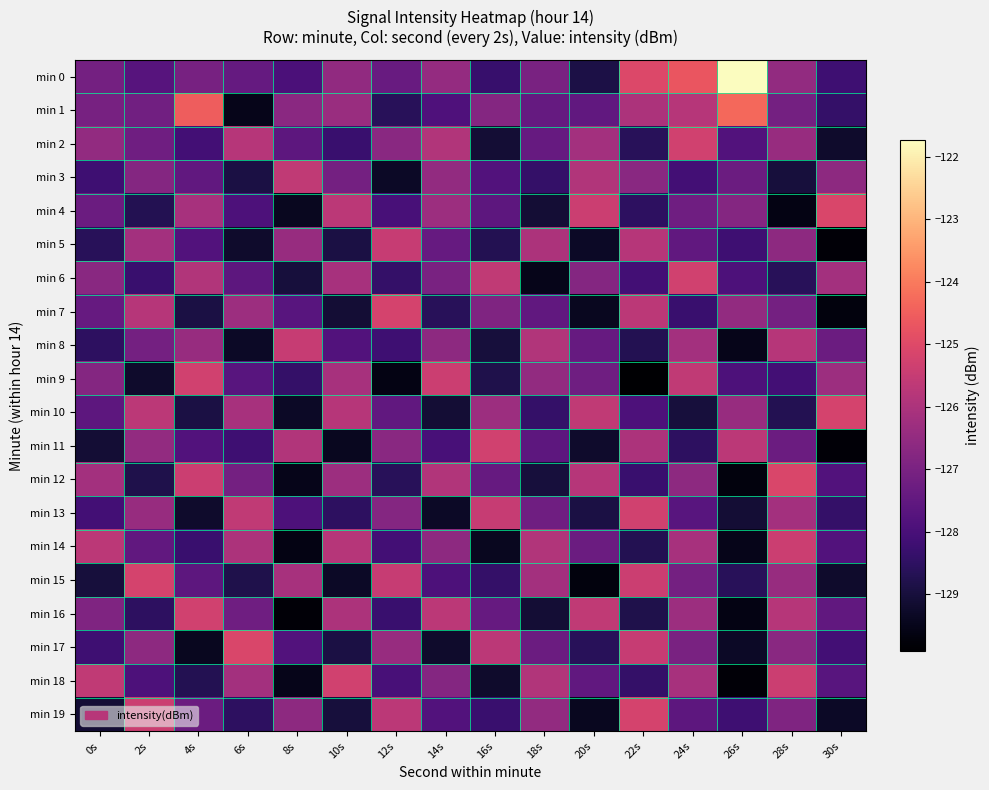

Rank the series by their maximum value, from highest to lowest.

min 0, min 1, min 4, min 12, min 17, min 7, min 10, min 15, min 19, min 2, min 6, min 9, min 11, min 13, min 16, min 18, min 14, min 5, min 8, min 3